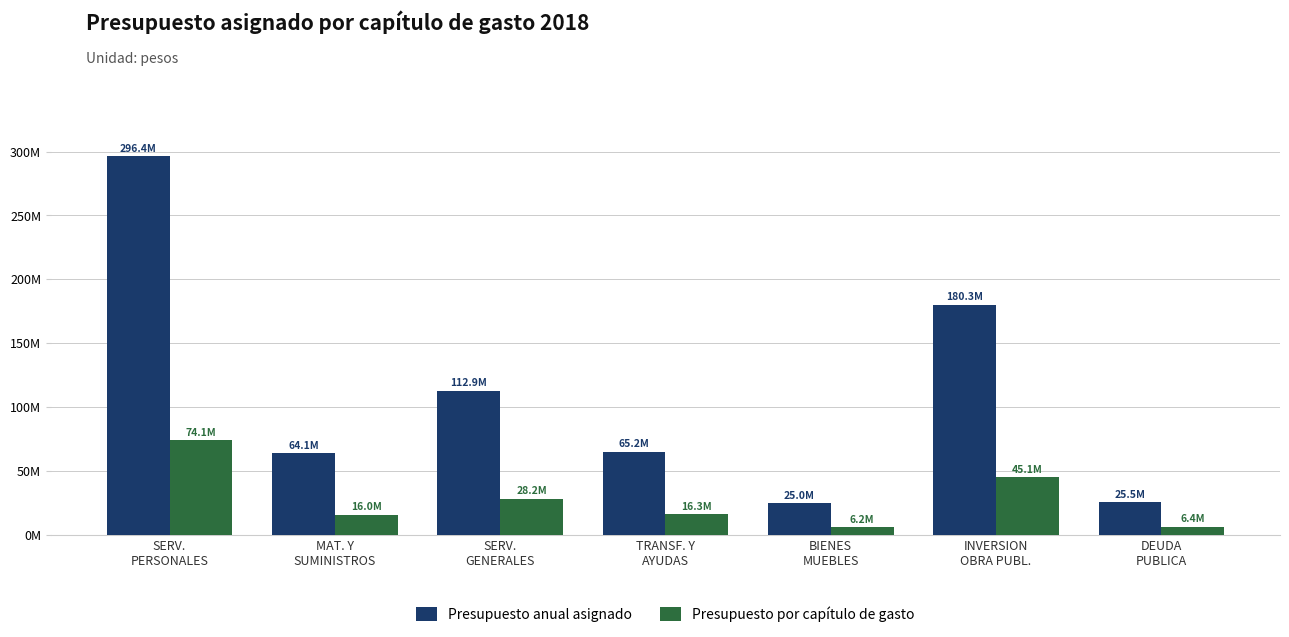

What are all the series names shown in the legend?

Presupuesto anual asignado, Presupuesto por capítulo de gasto